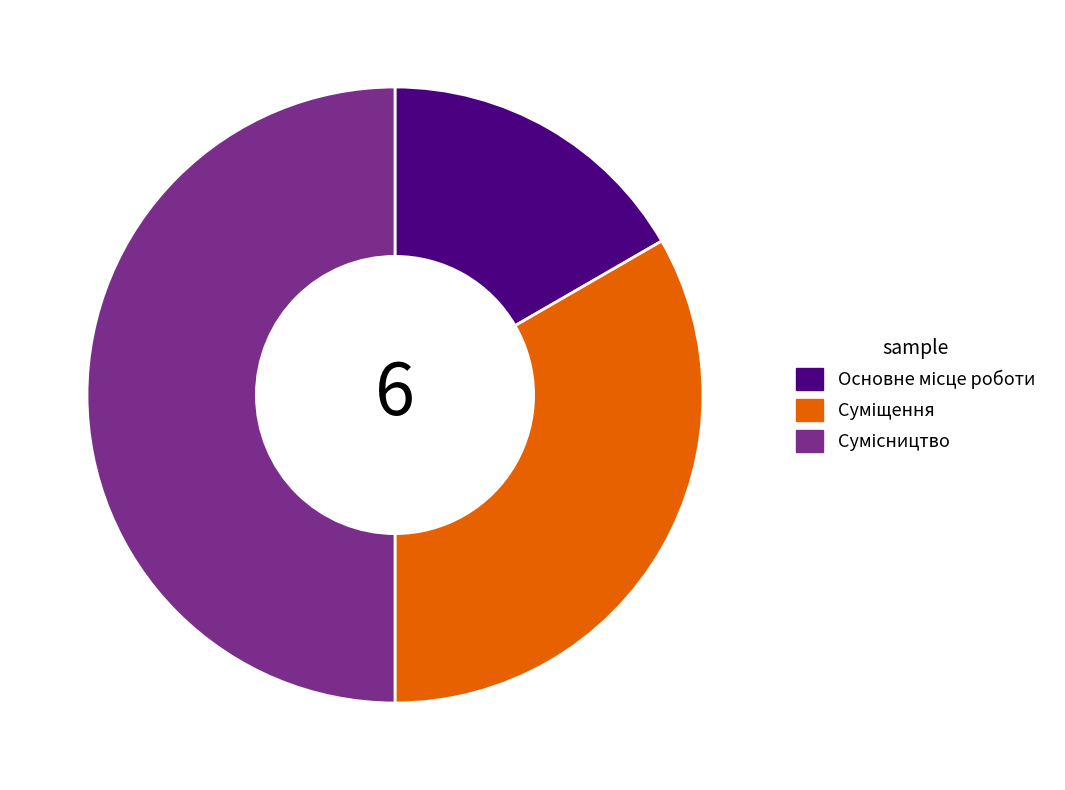

Count the number of slices in the pie.

3